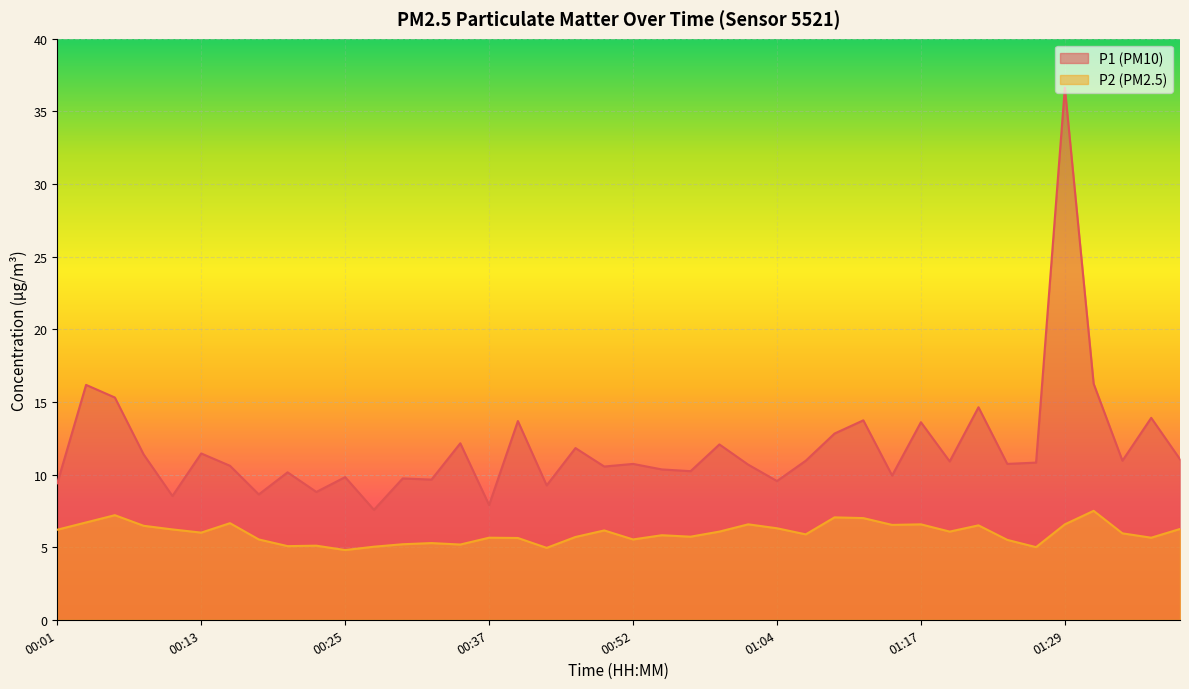

What position from the right is 00:30?

28